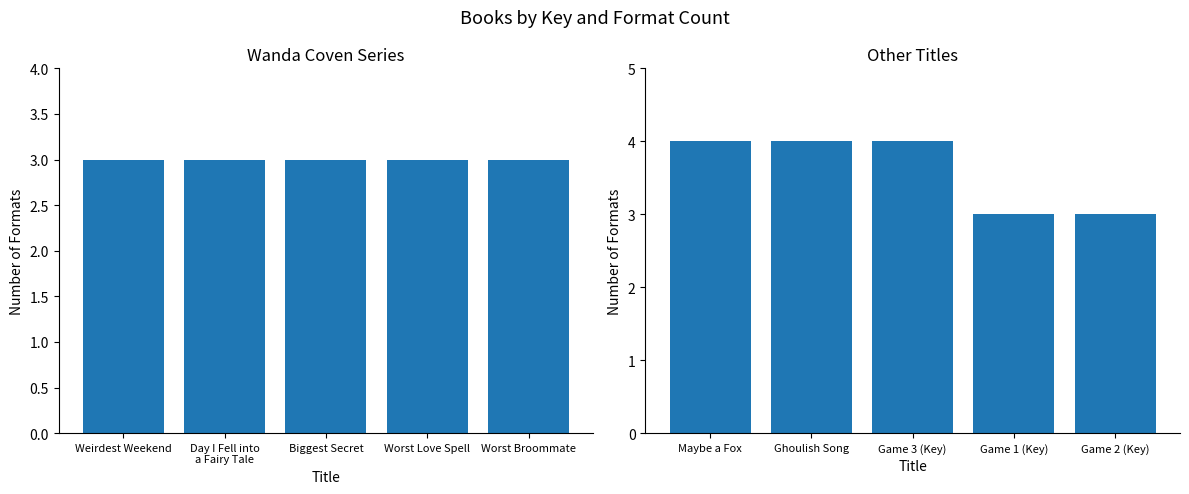

How many values are between 3 and 4?

5